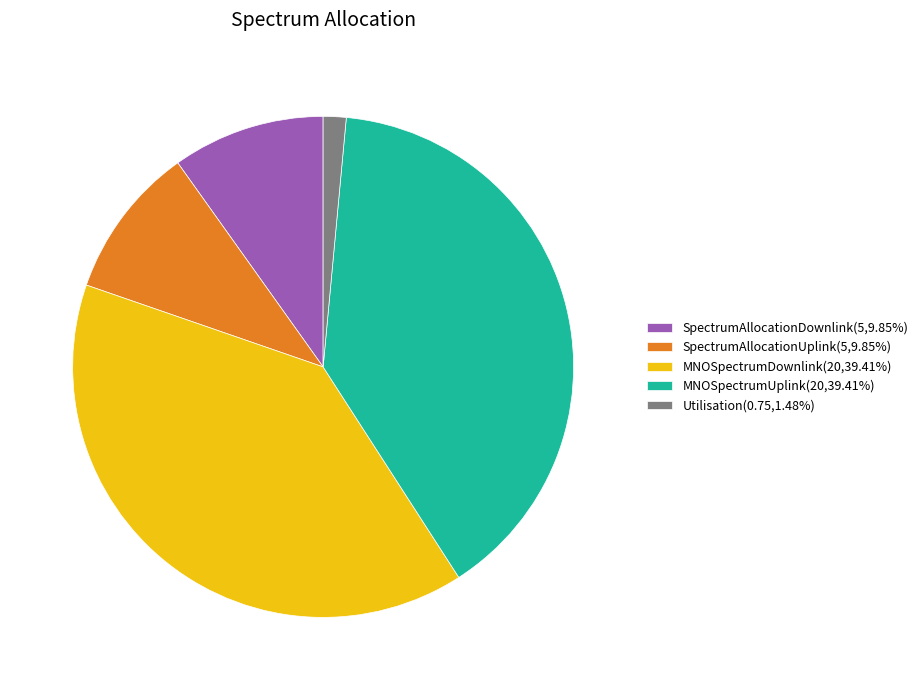

True or false: SpectrumAllocationUplink accounts for 25% of the total.

False